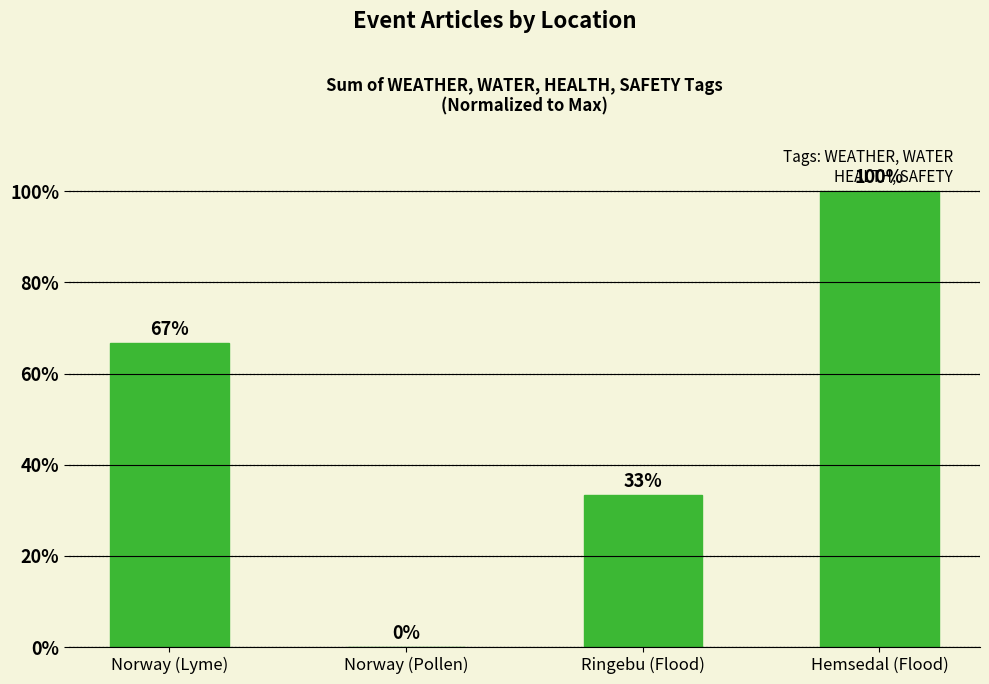

Are the bars horizontal?

No